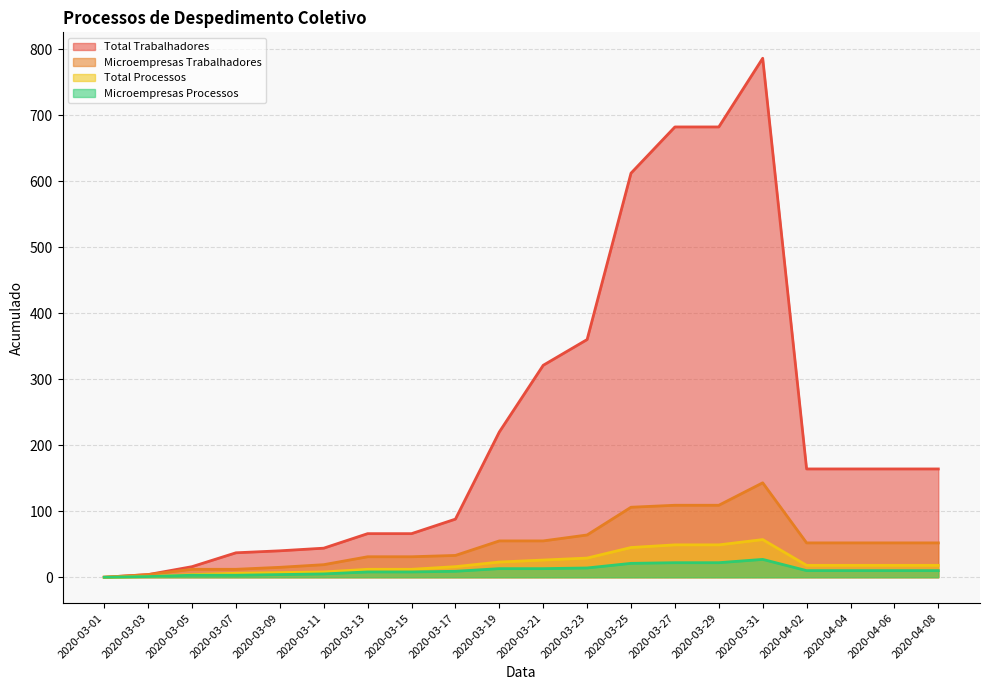

What is the difference between the Total Trabalhadores values at 2020-03-25 and 2020-03-29?

70